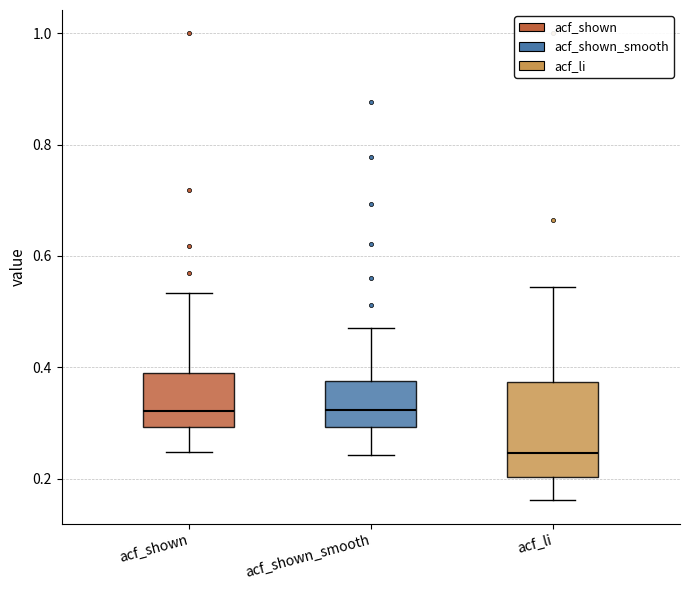

Which box is the tallest, from its lower edge to its upper edge?

acf_li